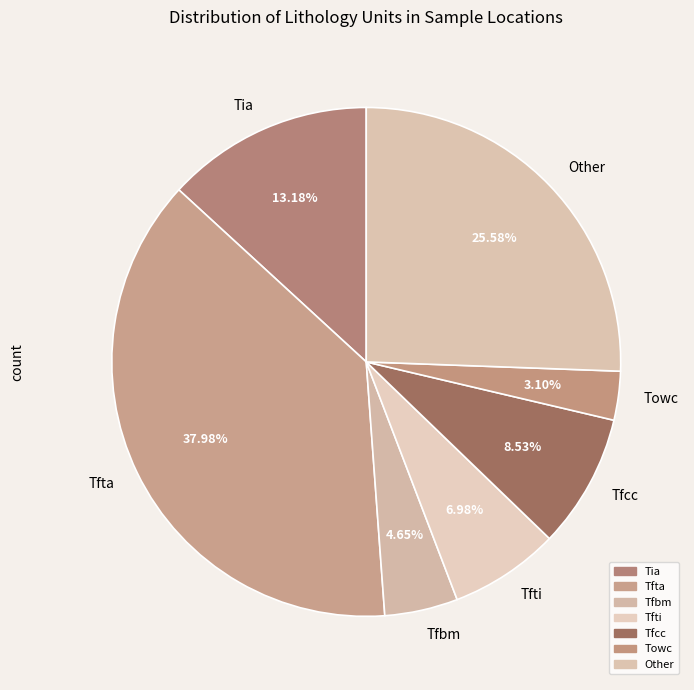

True or false: Tfta accounts for 29% of the total.

False